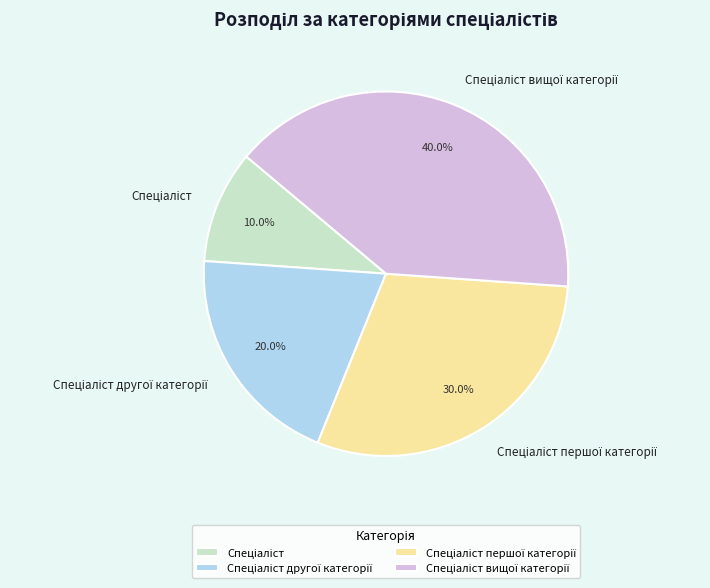

Is there any slice that represents more than half of the pie?

No